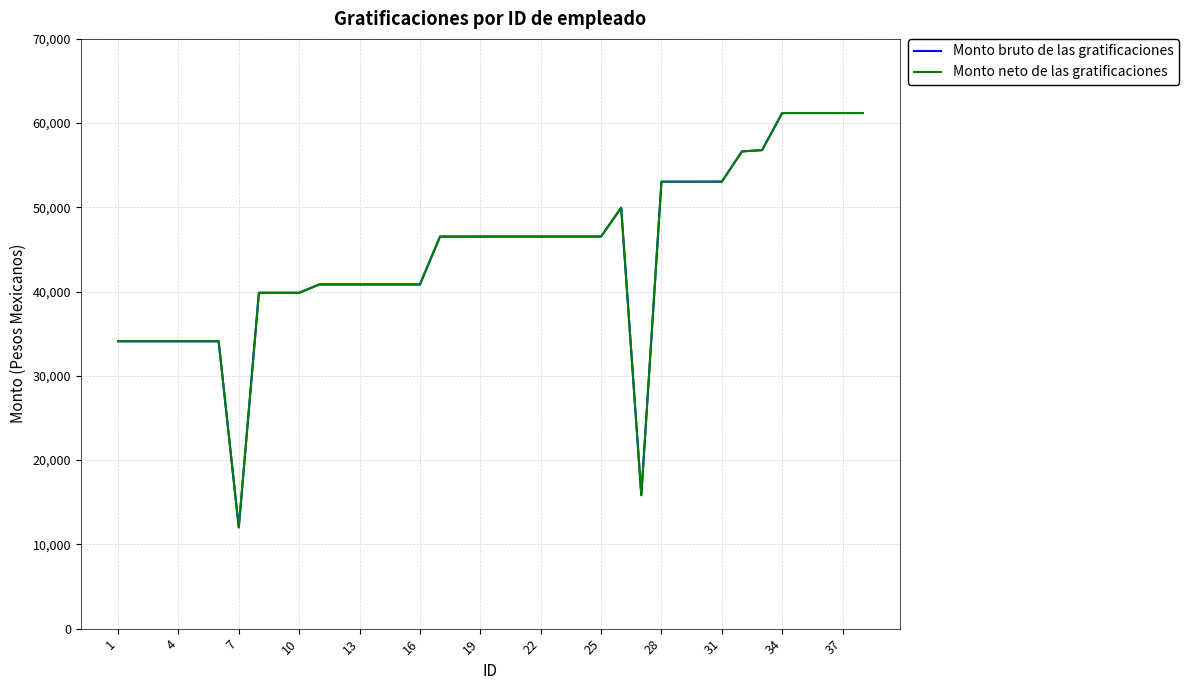

Is this an area chart (filled region under the line)?

No